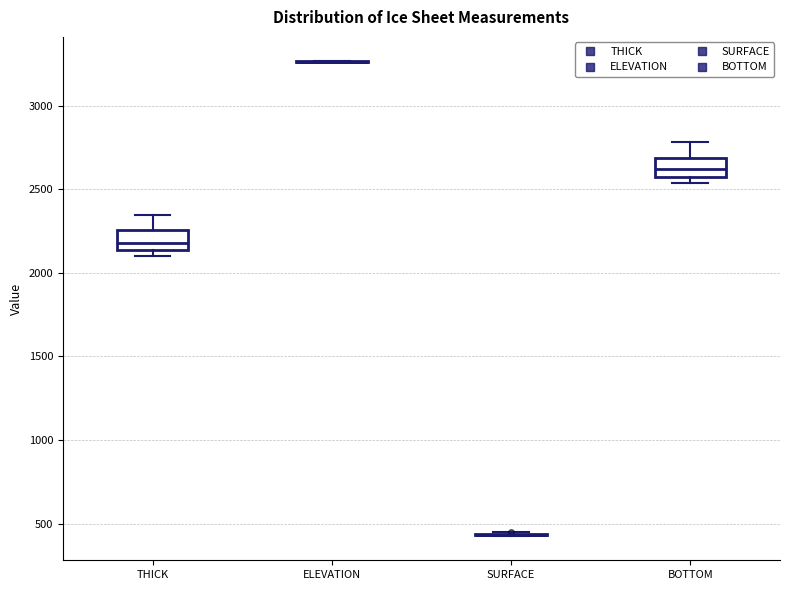

Reading left to right, transcribe this box plot: for each box, give where its median line is, the range the box spans, and where its two whiskers end, as read against the y-axis. The values are not printed on the chart, so give them approximately, as read against the axis.

THICK: median 2200, box 2150 to 2250, whiskers 2100 to 2350
ELEVATION: box collapsed to a line at 3250, whiskers 3250 to 3250
SURFACE: box collapsed to a line at 450, whiskers 400 to 450
BOTTOM: median 2600, box 2550 to 2700, whiskers 2550 (just below the box's lower edge) to 2800